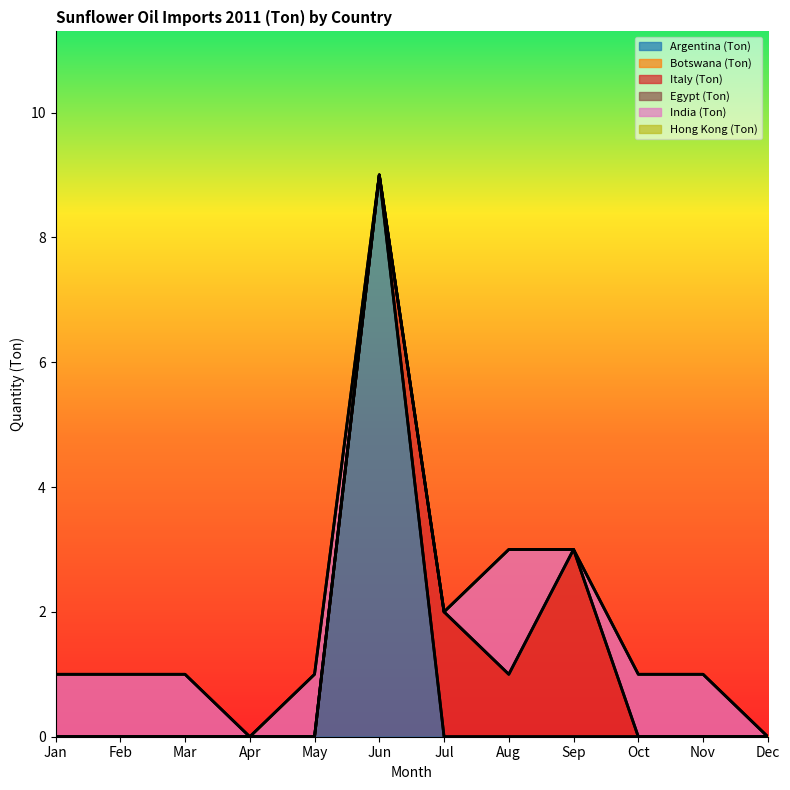

Is the value of Argentina (Ton) at Mar greater than the value of Hong Kong (Ton) at Jul?

No